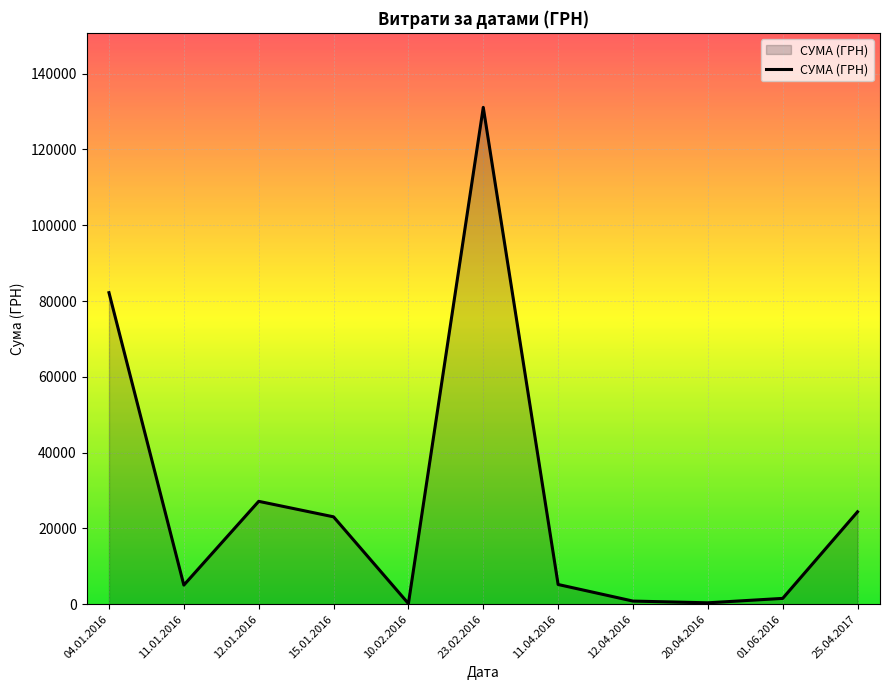

What is the approximate value at 12.04.2016?

831.6